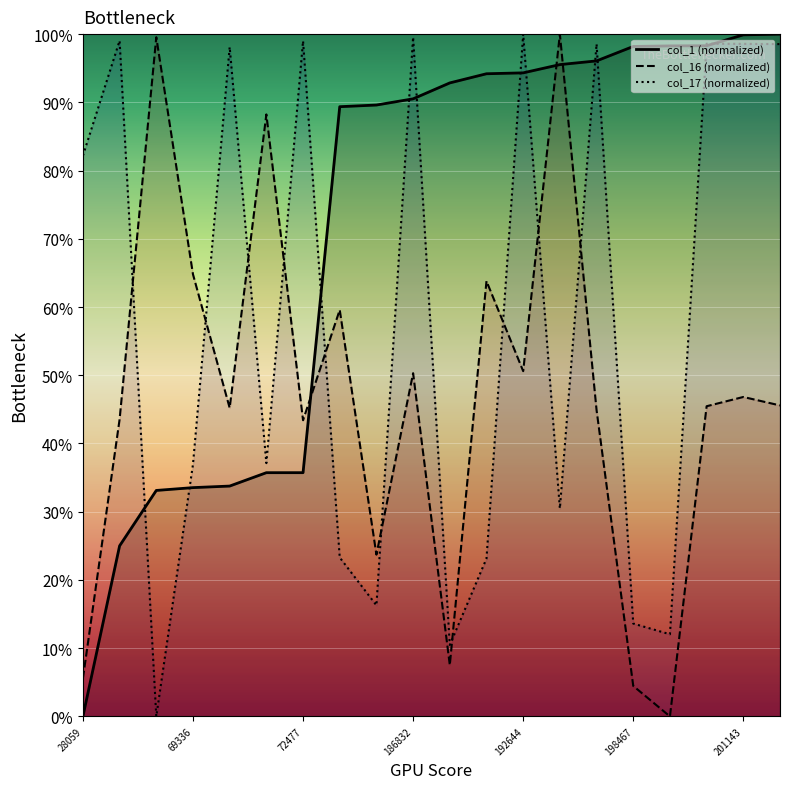

Which series ends up on top after the final intersection of col_17 (normalized) and col_16 (normalized)?

col_17 (normalized)